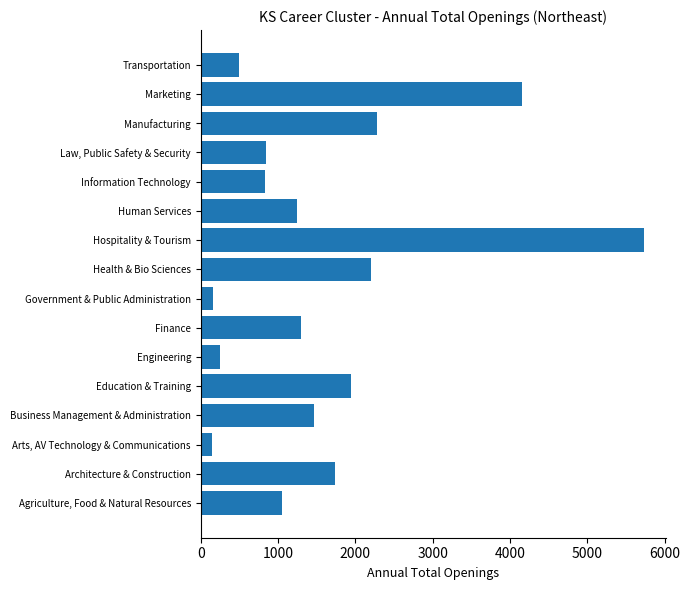

Approximately how many times larger is the value at Business Management & Administration compared to Arts, AV Technology & Communications?

9.8